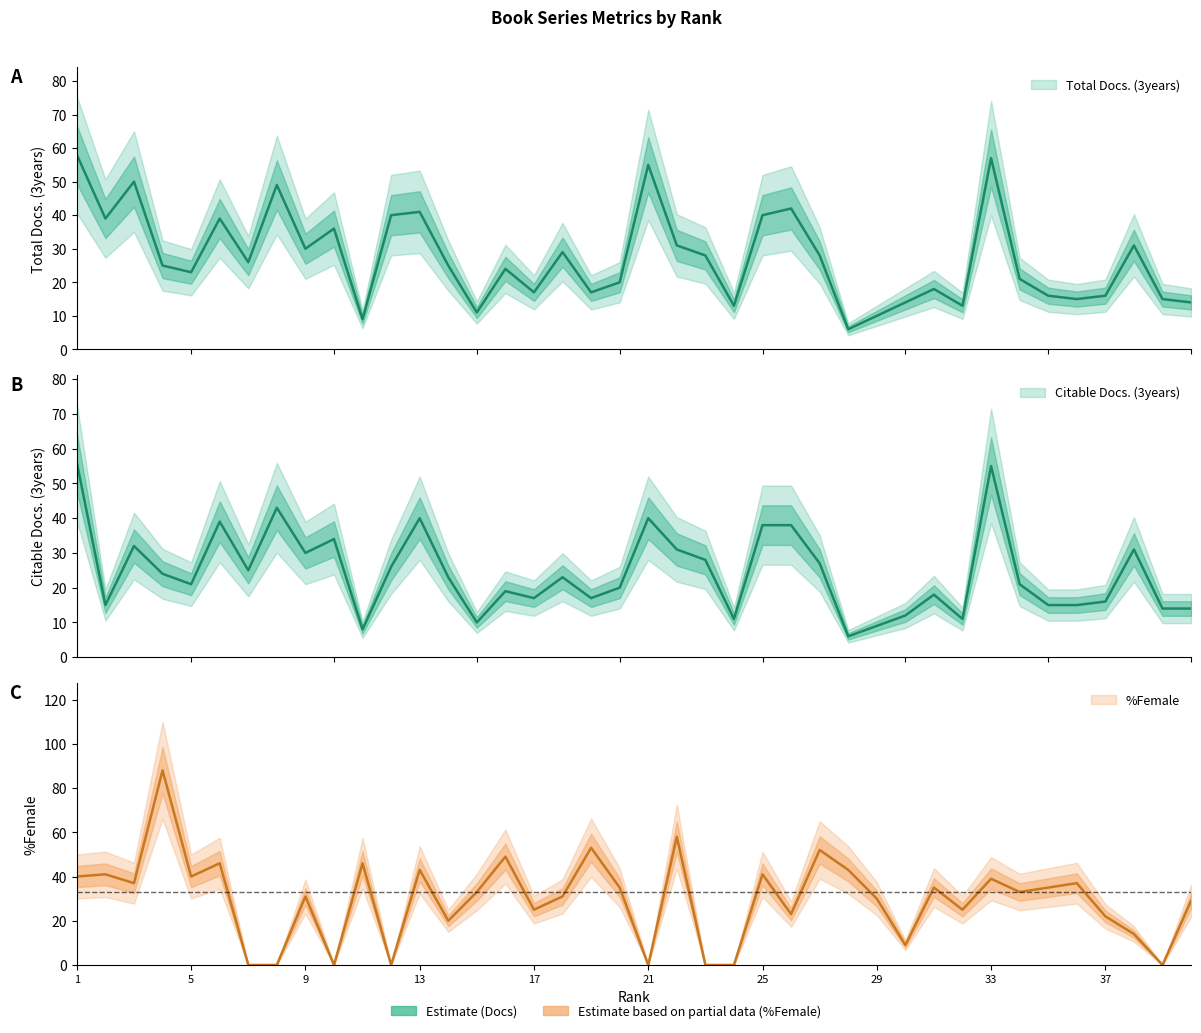

Which series ends up on top after the final intersection of Citable Docs. (3years) and %Female?

%Female